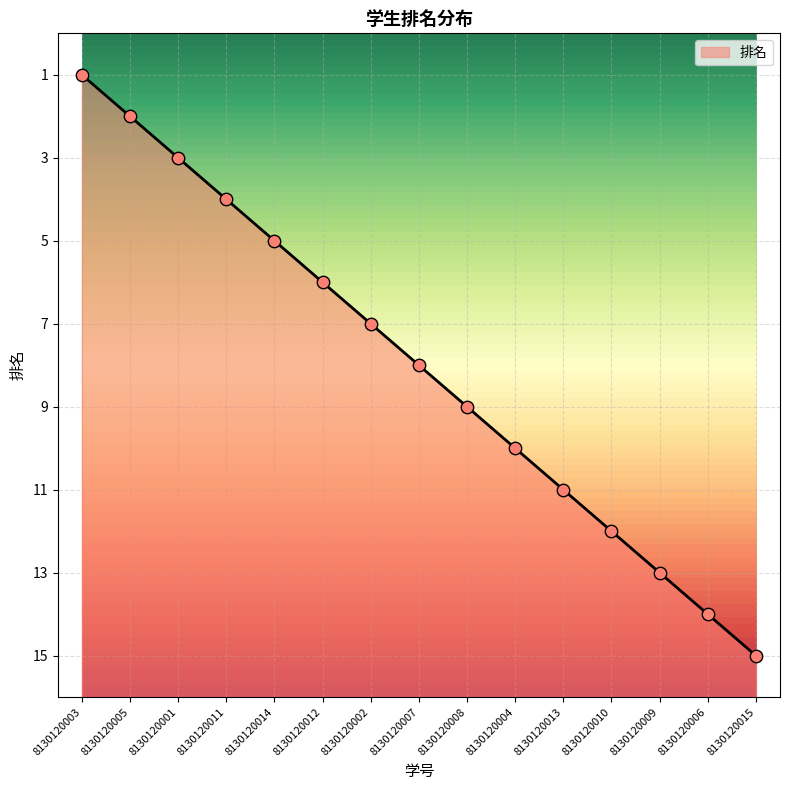

Does the chart have visible grid lines?

Yes